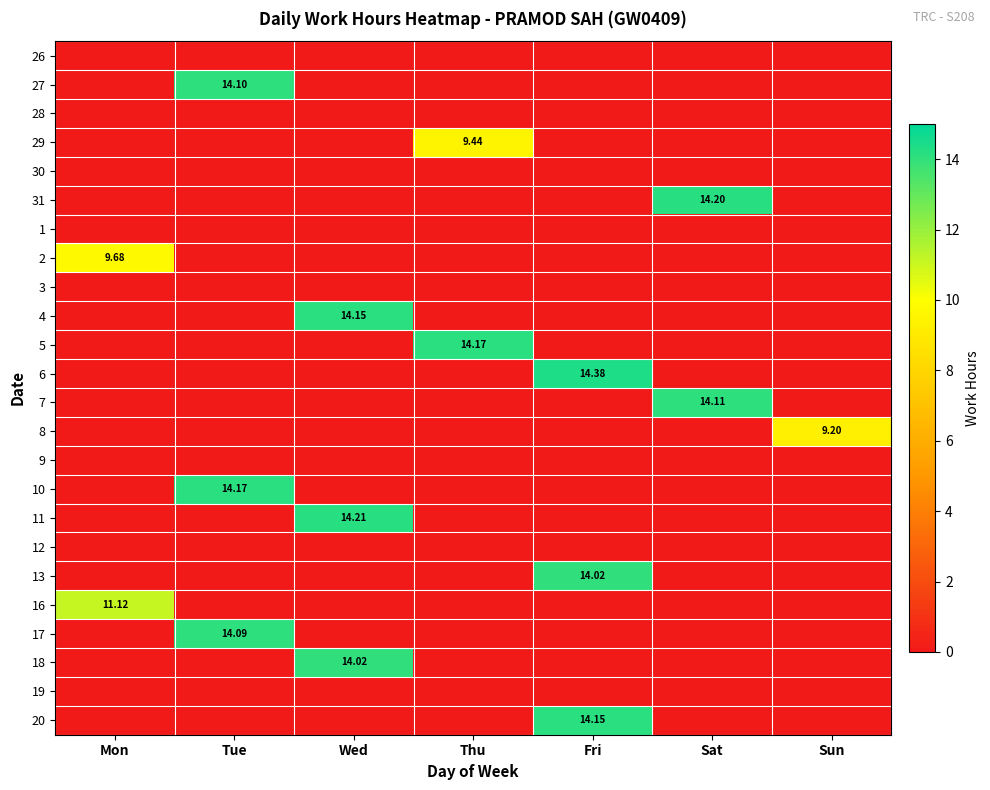

What is the average value of the 10 series?

2.0